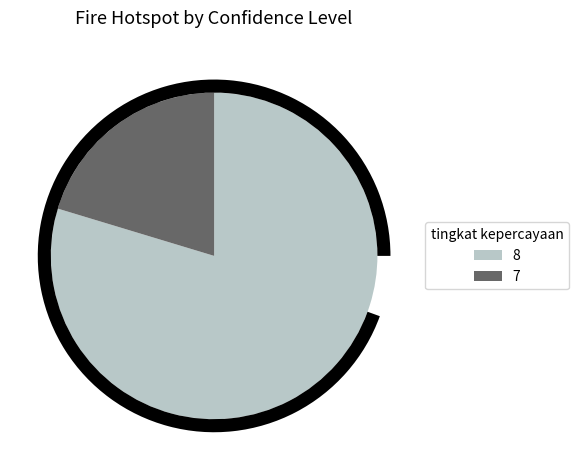

What is the change in value from 8 to 7?

-1